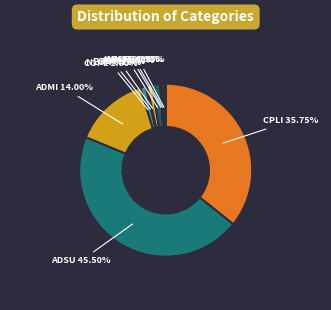

What is the largest slice in the pie chart?

ADSU